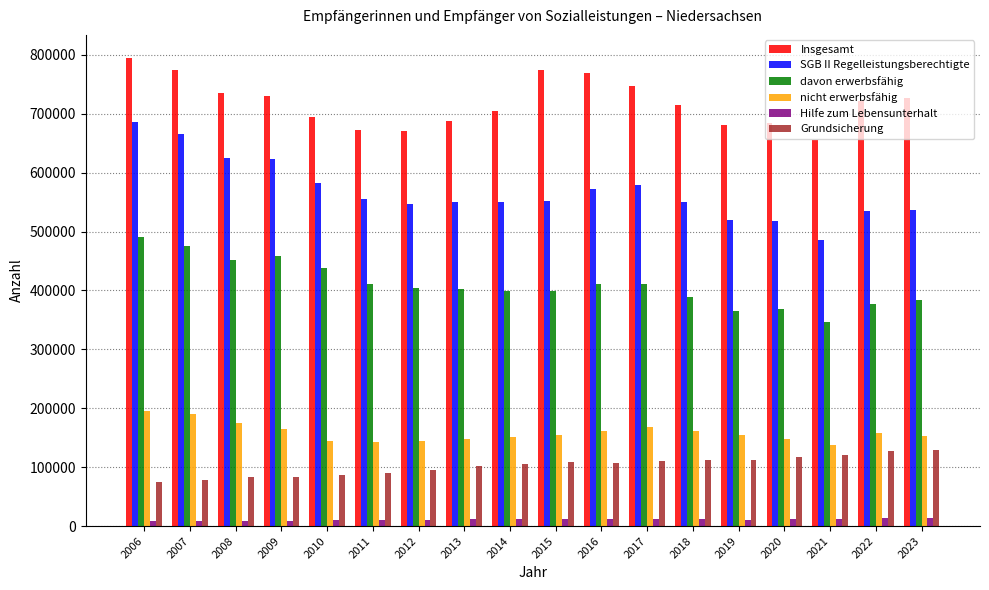

Which series has the largest total across all categories?

Insgesamt